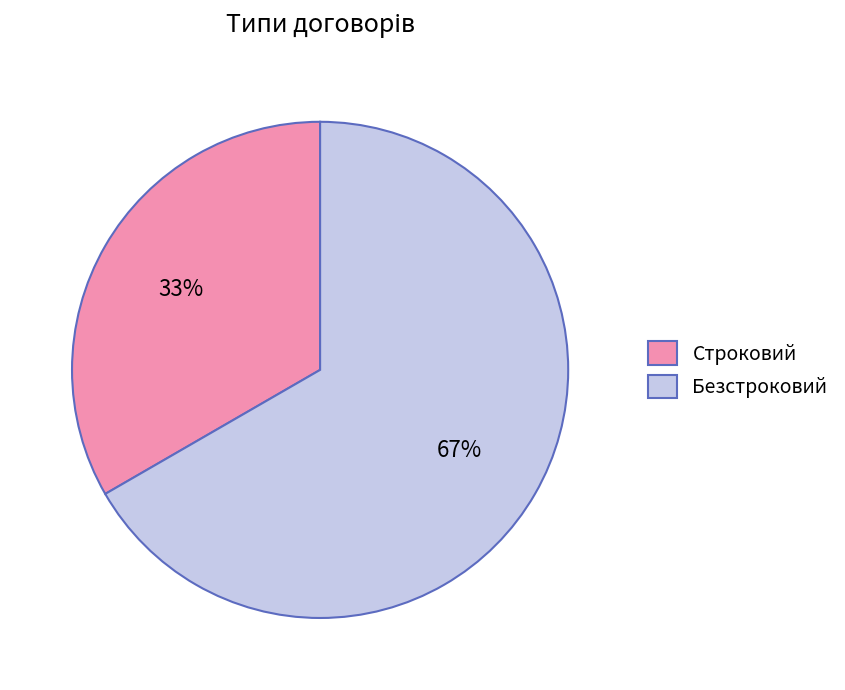

To the nearest percent, what is the average slice percentage?

50%